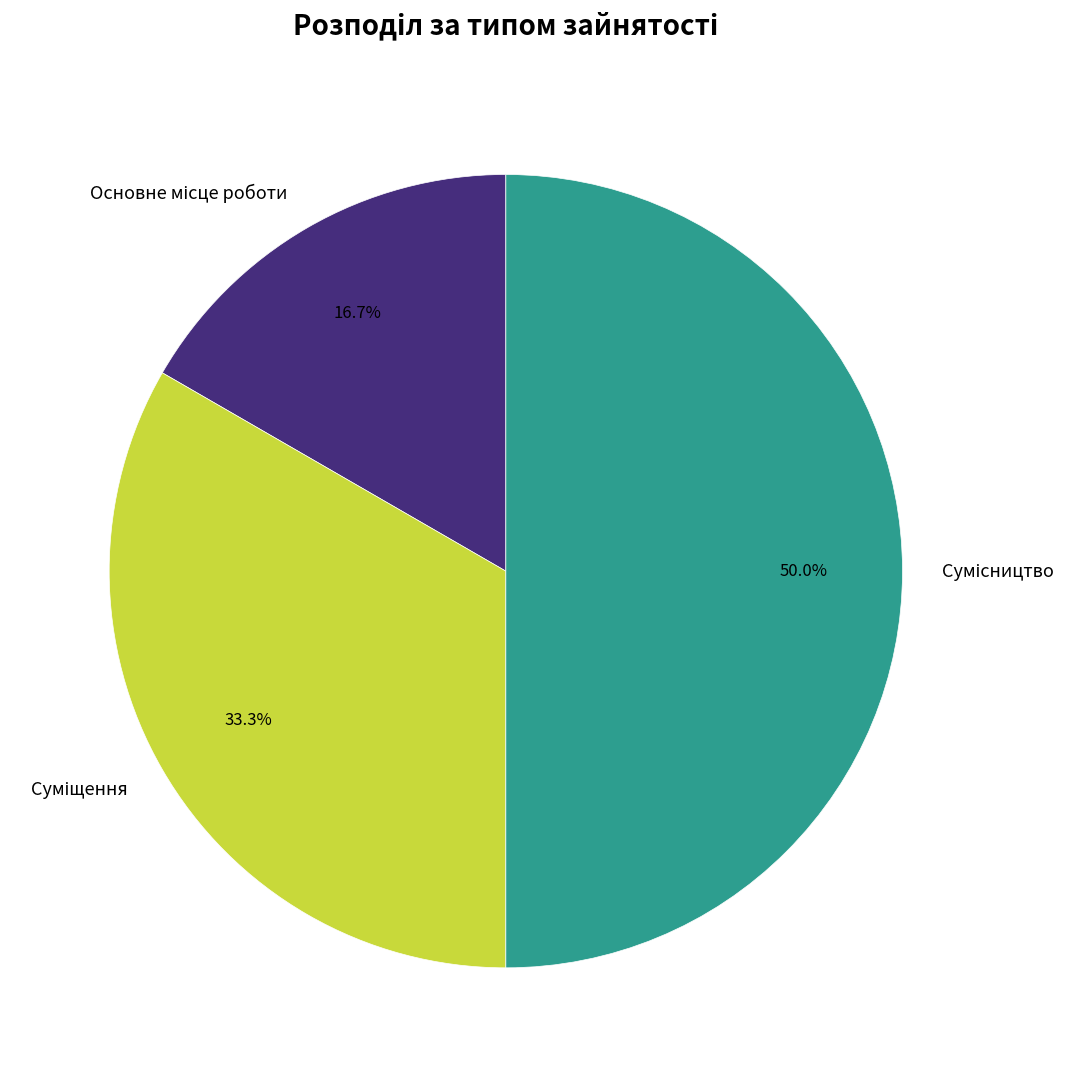

Count the number of slices in the pie.

3